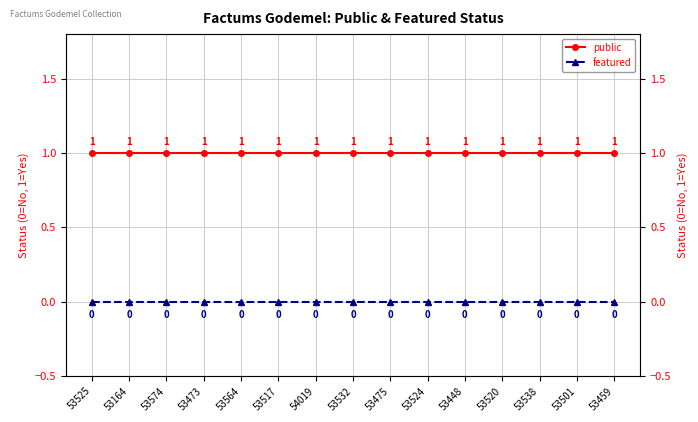

True or false: public has a value of 0 at 53501.

False